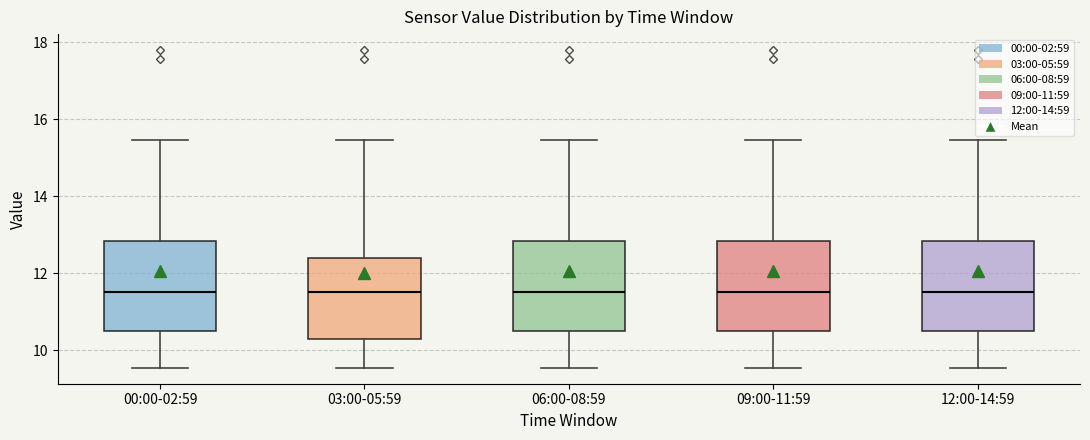

Where is the upper edge of the box for 03:00-05:59 on the y-axis? The values are not printed on the chart, so give them approximately, as read against the axis.

12.4